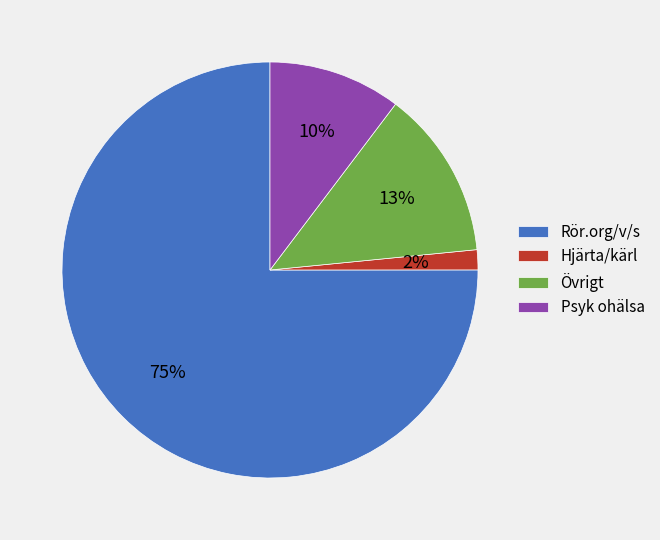

The Psyk ohälsa slice represents 1% of the pie. True or false?

False